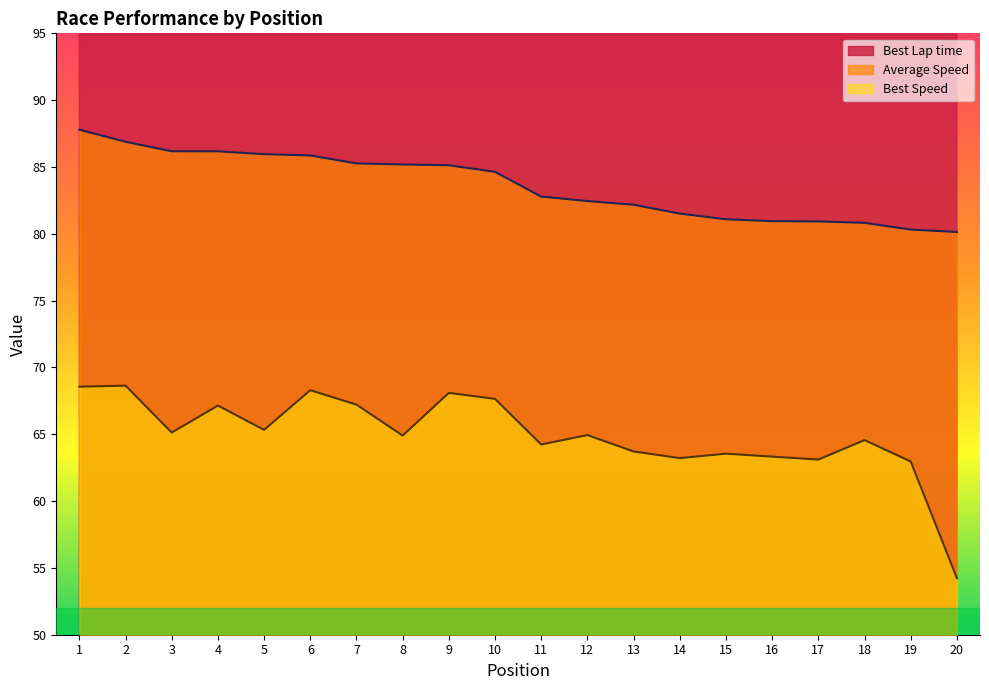

True or false: Best Lap time and Best Speed cross at least once.

False